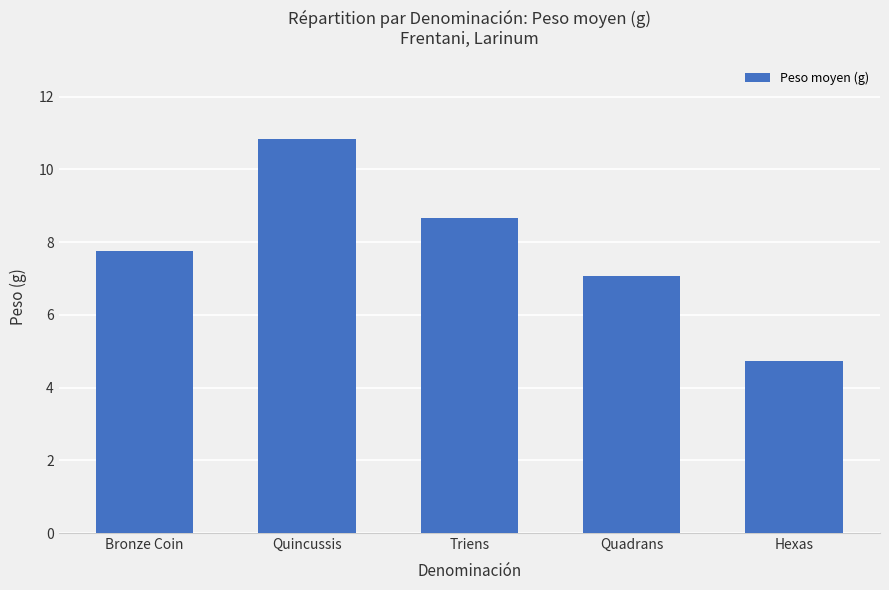

What is the value of the 4th bar from the left?

7.1